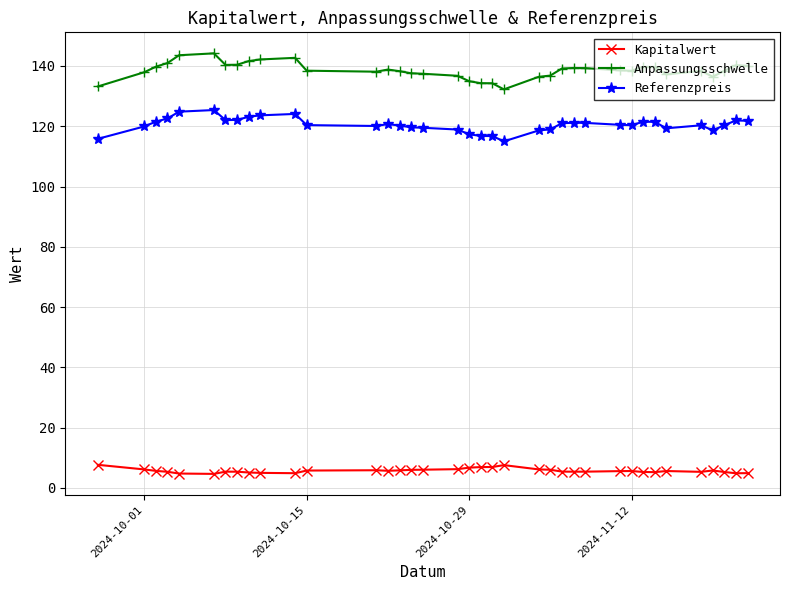

Does the chart have visible grid lines?

Yes